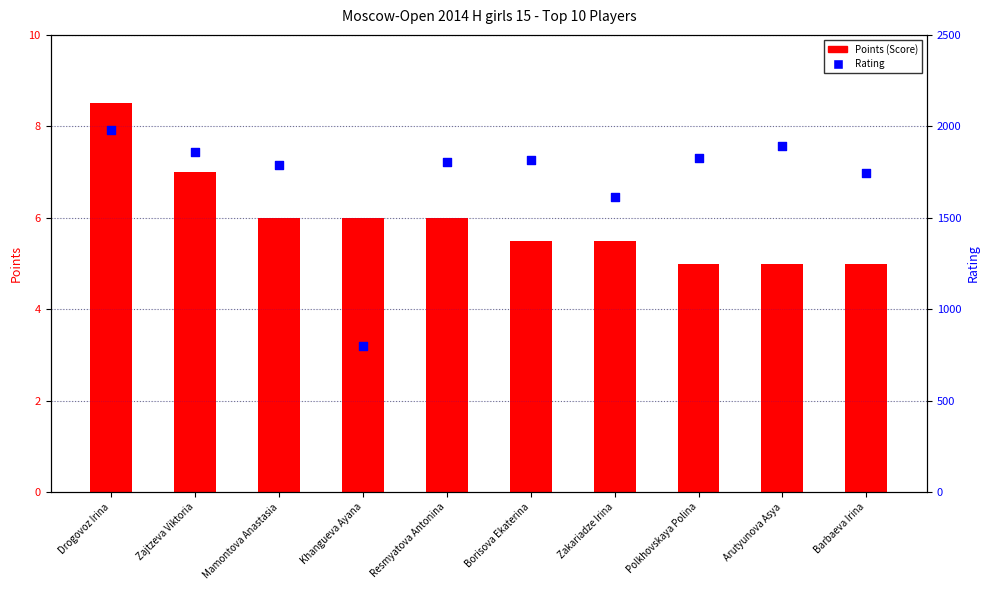

What are all the series names shown in the legend?

Points (Score), Rating